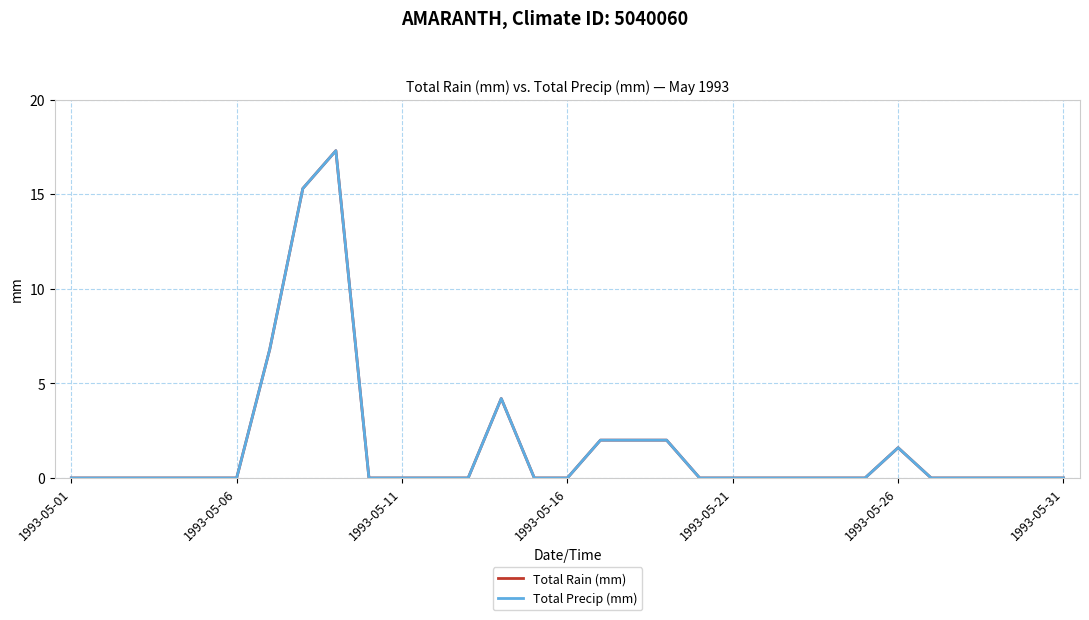

Is this an area chart (filled region under the line)?

No